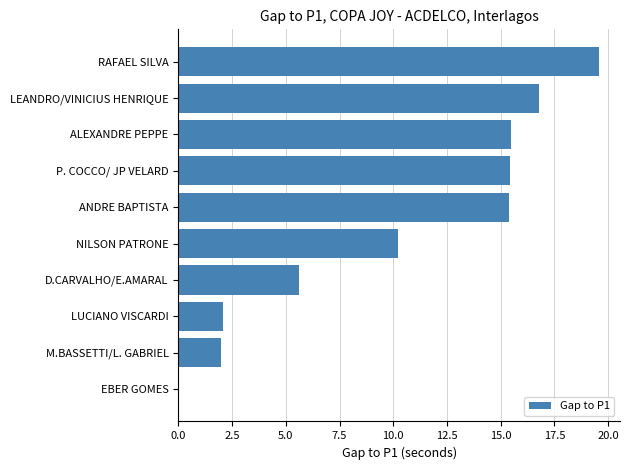

Which label corresponds to the largest value in the chart?

RAFAEL SILVA